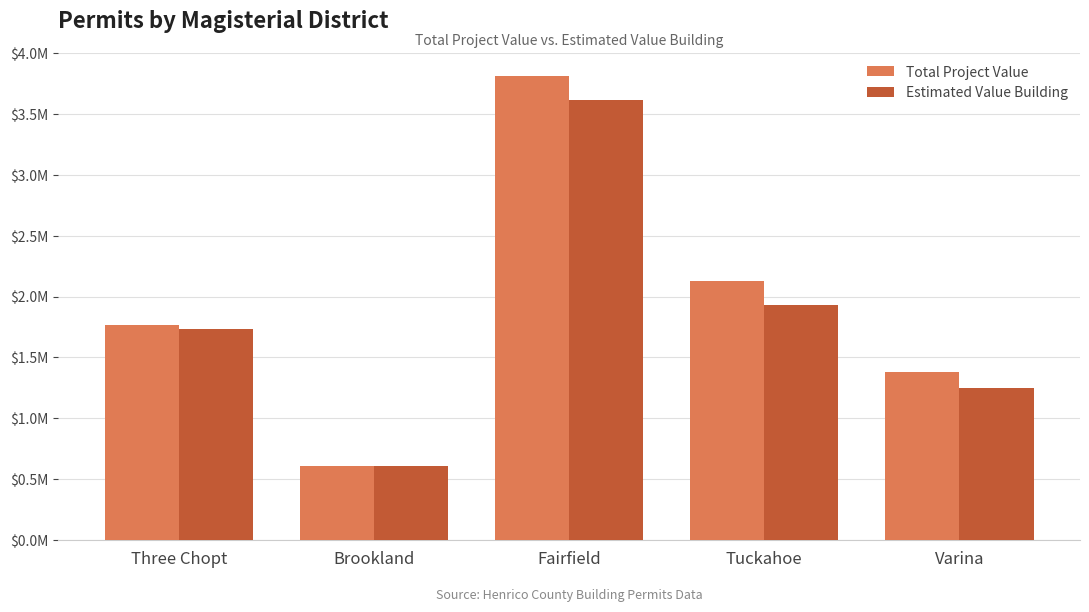

Which has a higher value, Fairfield or Three Chopt?

Fairfield